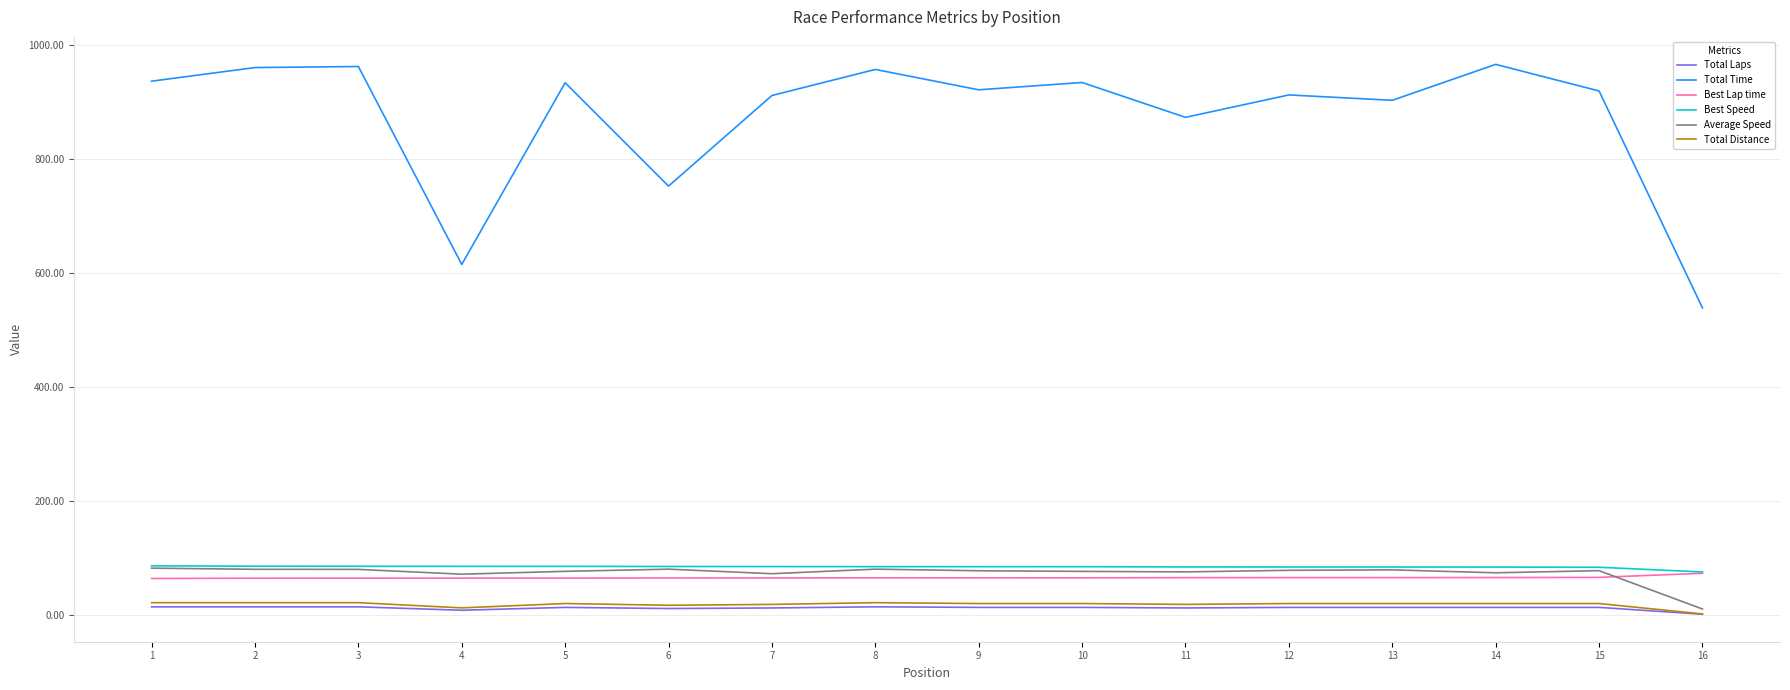

Does the chart display data point markers on the line(s)?

No